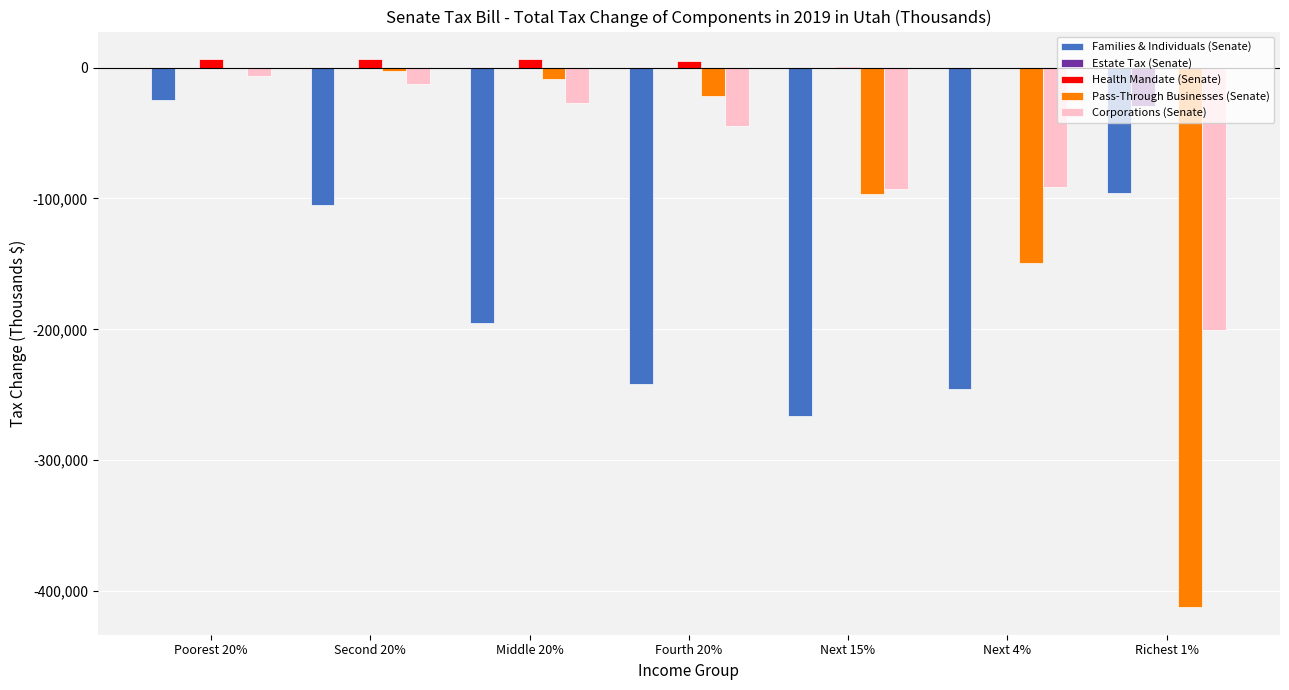

What are all the series names shown in the legend?

Families & Individuals (Senate), Estate Tax (Senate), Health Mandate (Senate), Pass-Through Businesses (Senate), Corporations (Senate)